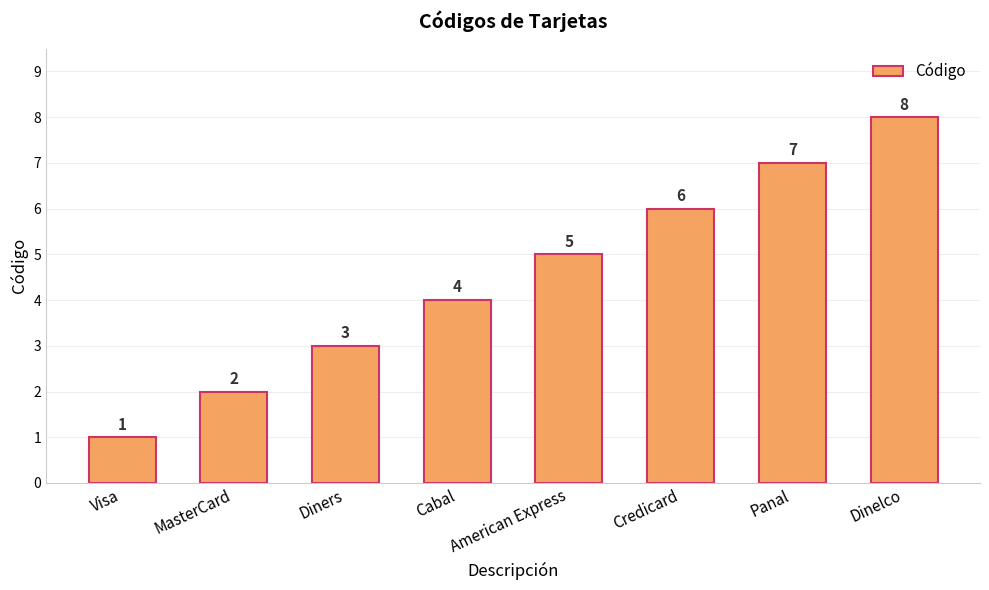

What is the change in value from Visa to American Express?

+4